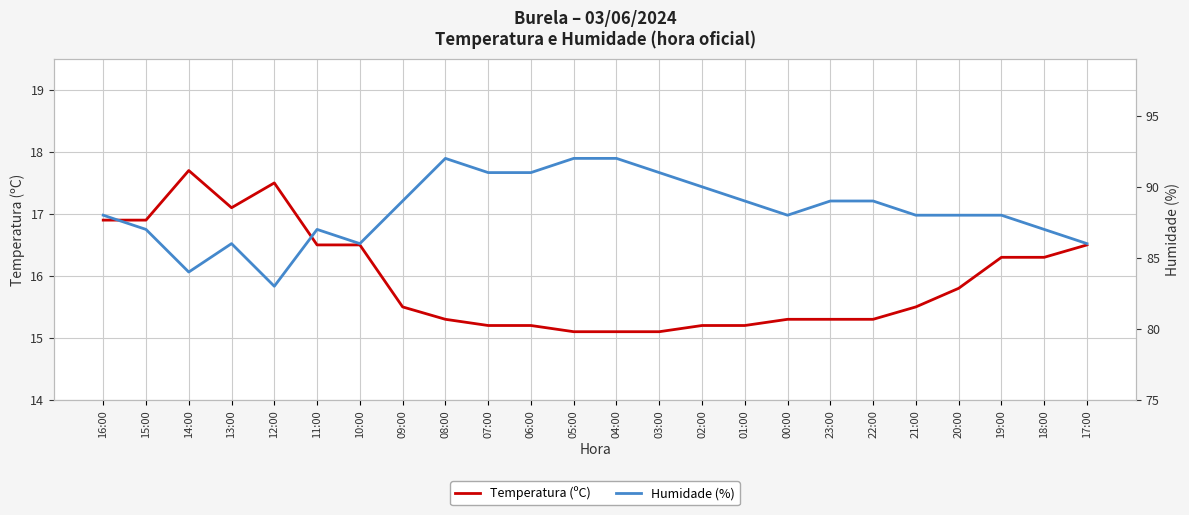

True or false: Temperatura (ºC) and Humidade (%) intersect in this chart.

False